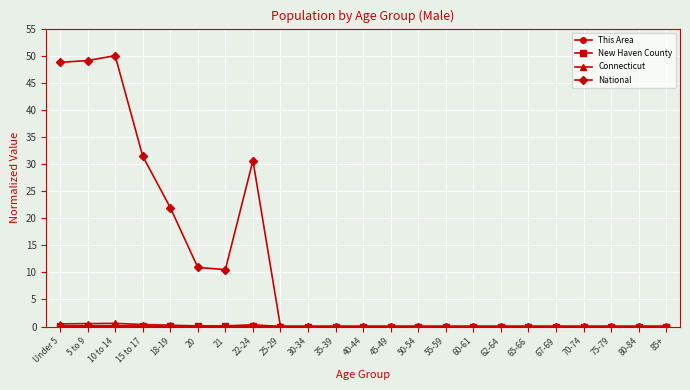

Which series has the largest total across all categories?

National